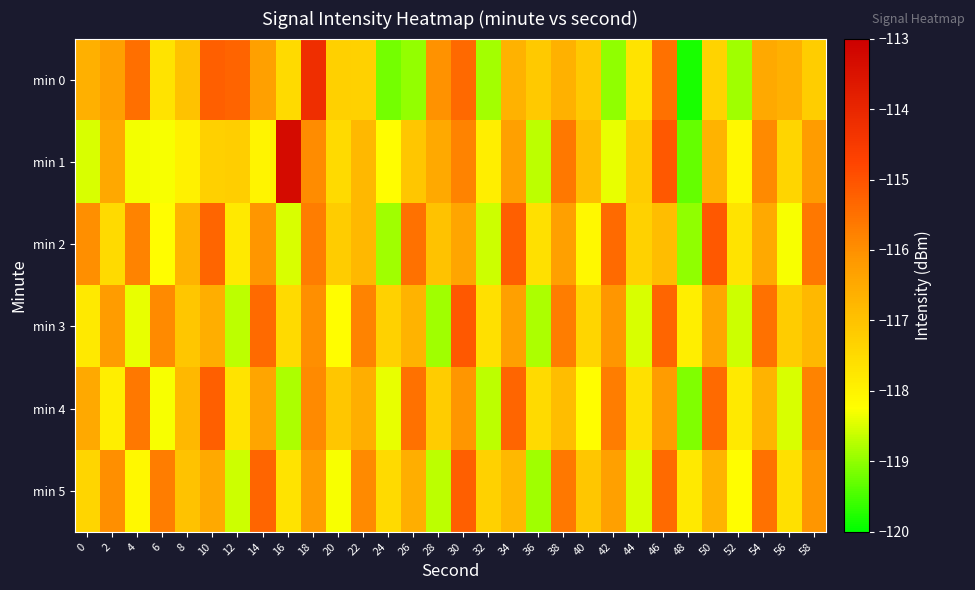

What is the greatest value displayed?

-113.3